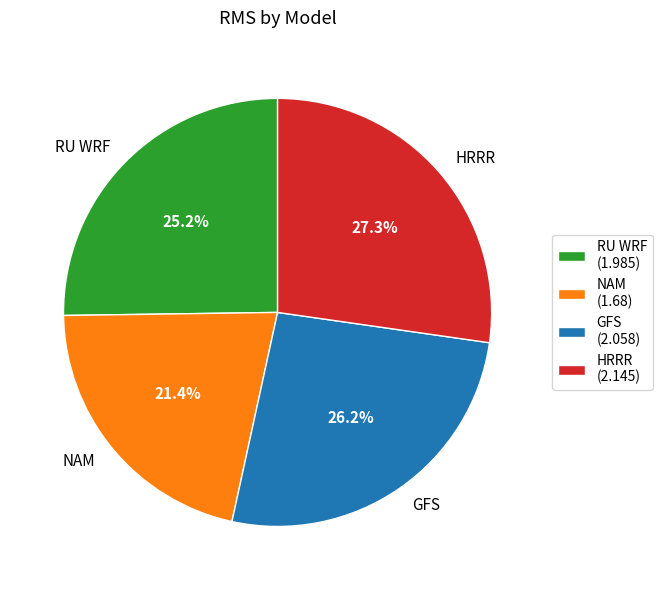

To the nearest percent, what percentage of the pie is NAM?

21%